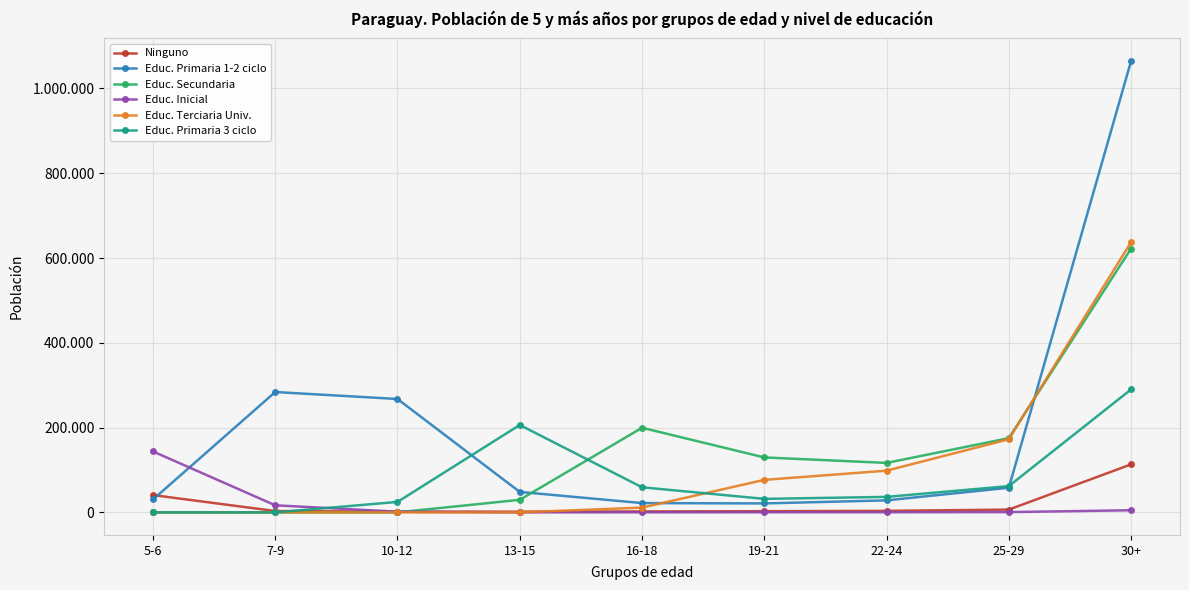

Which series changed the most between 10-12 and 16-18?

Educ. Primaria 1-2 ciclo